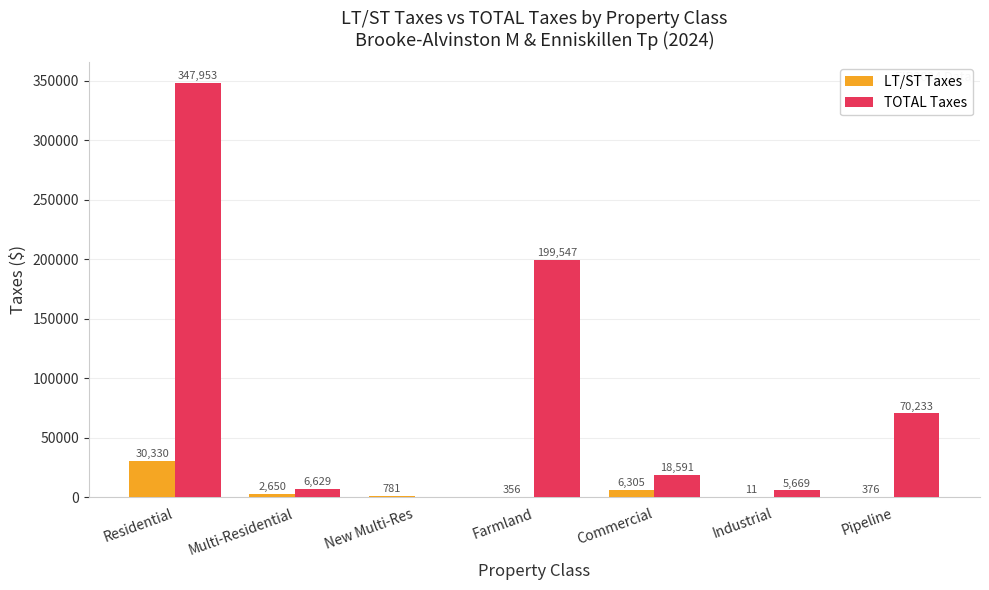

Which series changed the most between Residential and New Multi-Res?

TOTAL Taxes